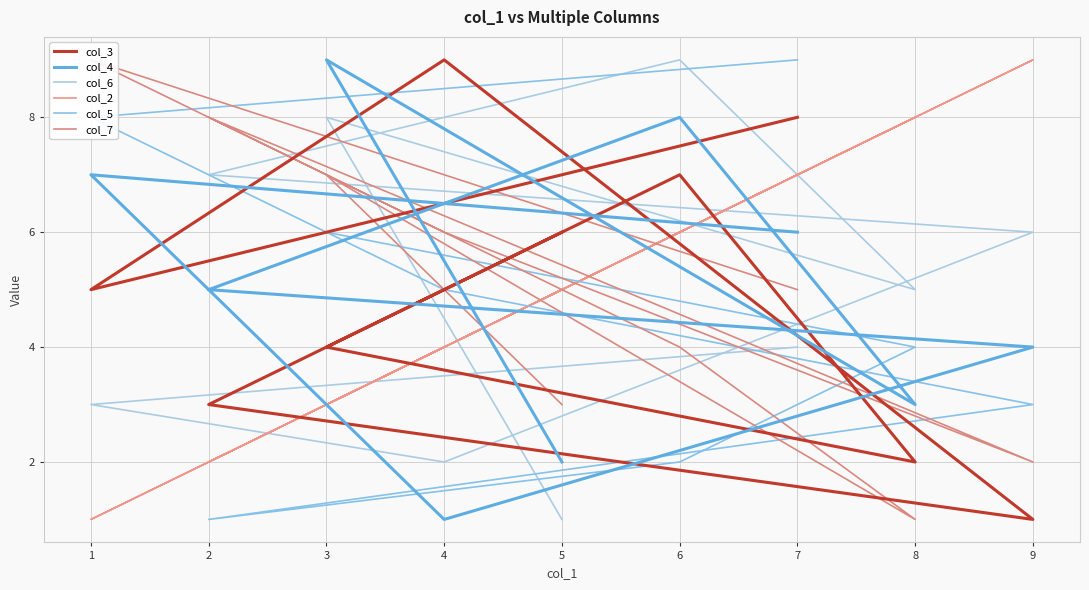

Reading left to right, extract all data points from this chart.

col_3: 5=6	3=4	8=2	6=7	2=3	9=1	4=9	1=5	7=8
col_4: 5=2	3=9	8=3	6=8	2=5	9=4	4=1	1=7	7=6
col_6: 5=1	3=8	8=5	6=9	2=7	9=6	4=2	1=3	7=4
col_2: 5=5	3=3	8=8	6=6	2=2	9=9	4=4	1=1	7=7
col_5: 5=7	3=6	8=4	6=2	2=1	9=3	4=5	1=8	7=9
col_7: 5=3	3=7	8=1	6=4	2=8	9=2	4=6	1=9	7=5